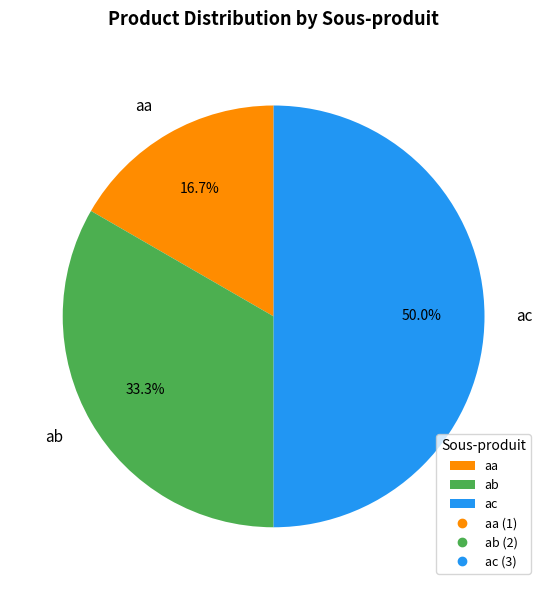

What is the ratio of the value at aa to the value at ac?

0.3